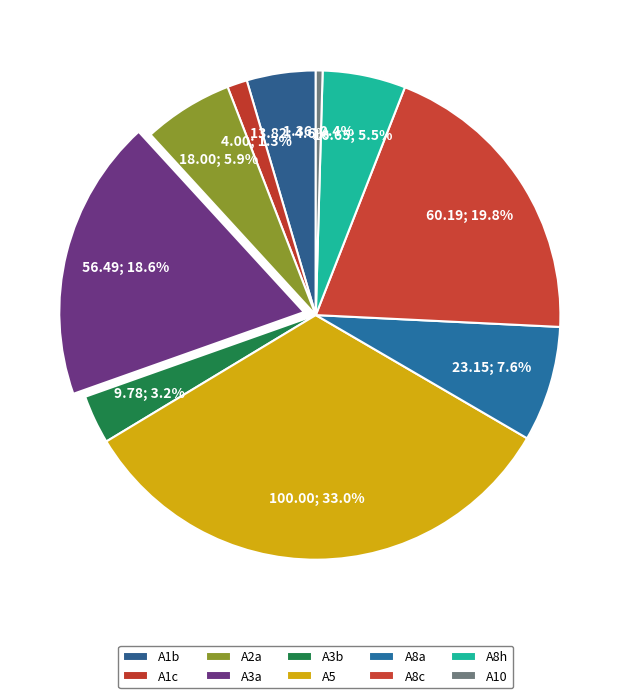

How much of the chart is everything except A5?

67.0%